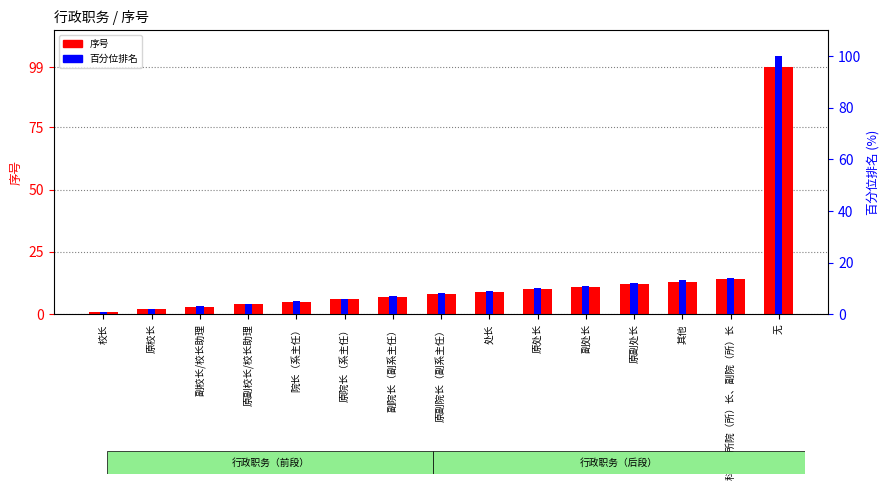

How many bars are there in each group?

2